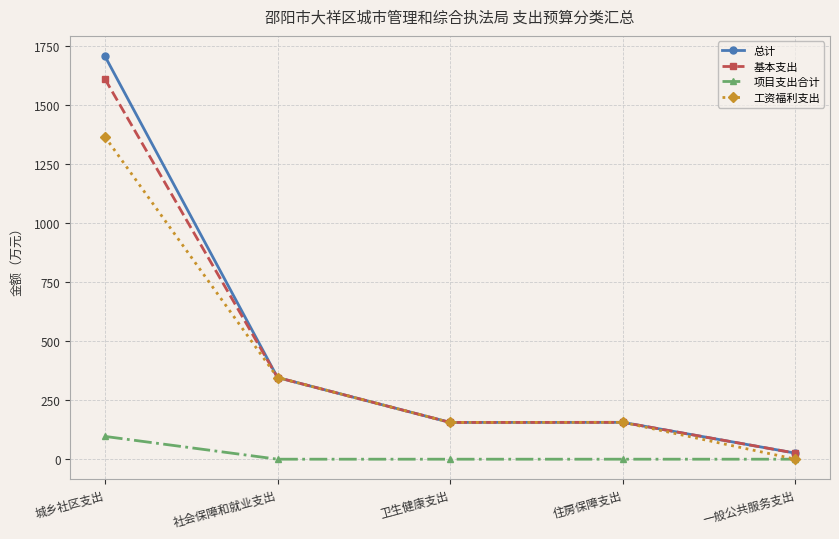

At which label does 工资福利支出 reach its peak?

城乡社区支出